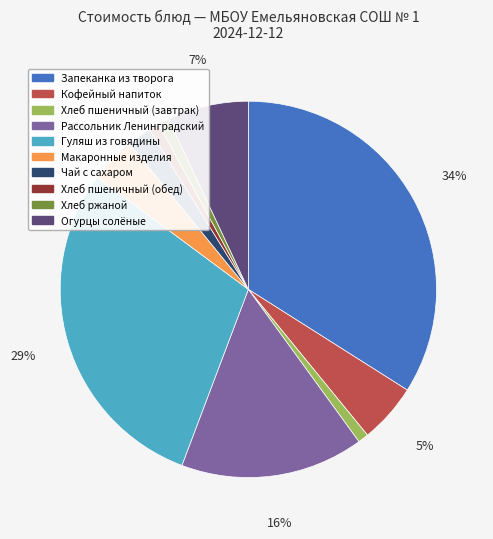

Which has a higher value, Рассольник Ленинградский or Хлеб пшеничный (обед)?

Рассольник Ленинградский